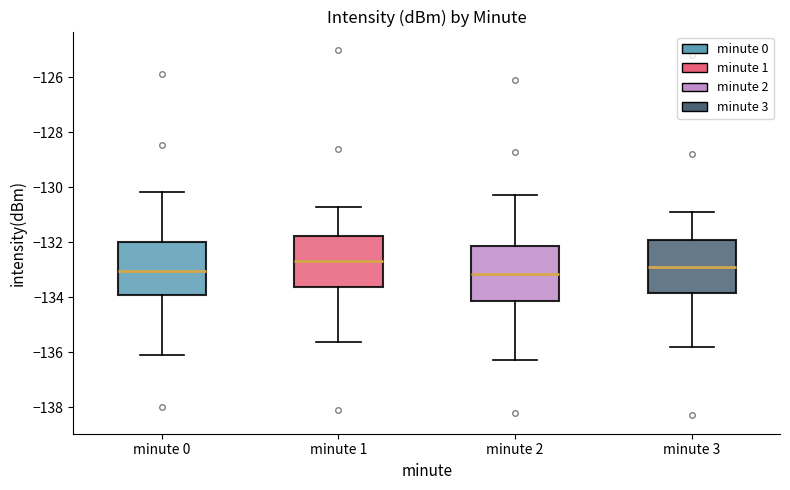

Where does the upper whisker of the box for minute 0 end on the y-axis? The values are not printed on the chart, so give them approximately, as read against the axis.

-130.2